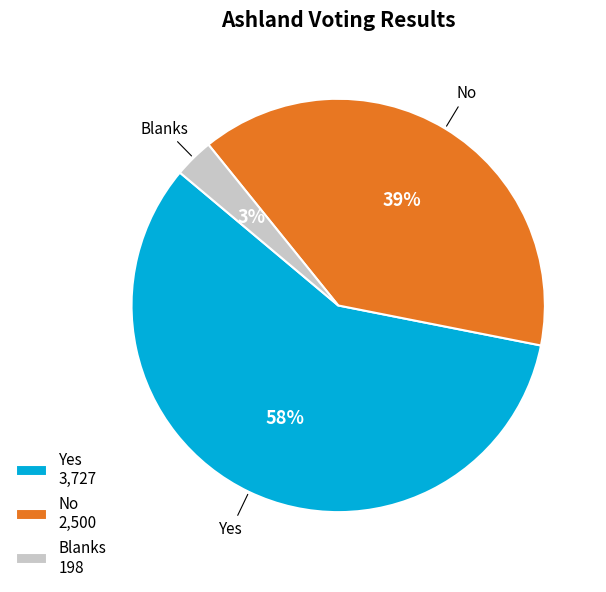

To the nearest percent, what is the difference between the Yes and Blanks slice percentages?

55%